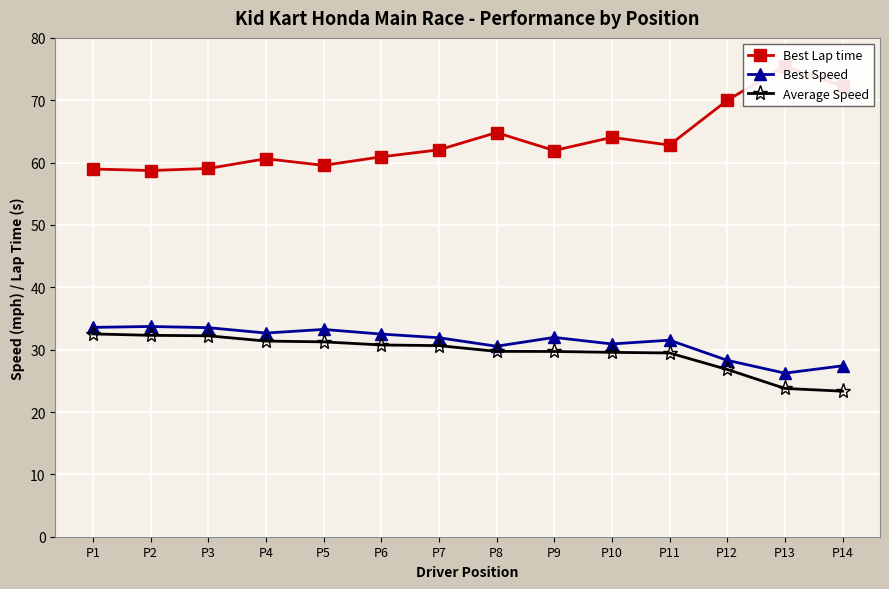

What is the difference between the maximum and minimum values in the Best Speed series?

7.5